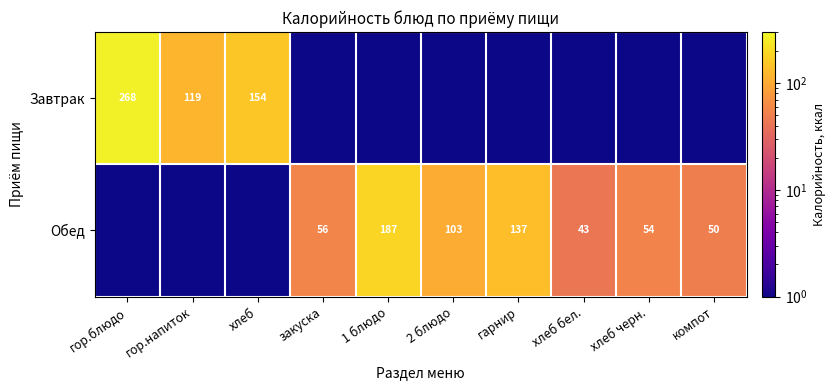

What is the approximate value of Обед at гарнир?

137.0